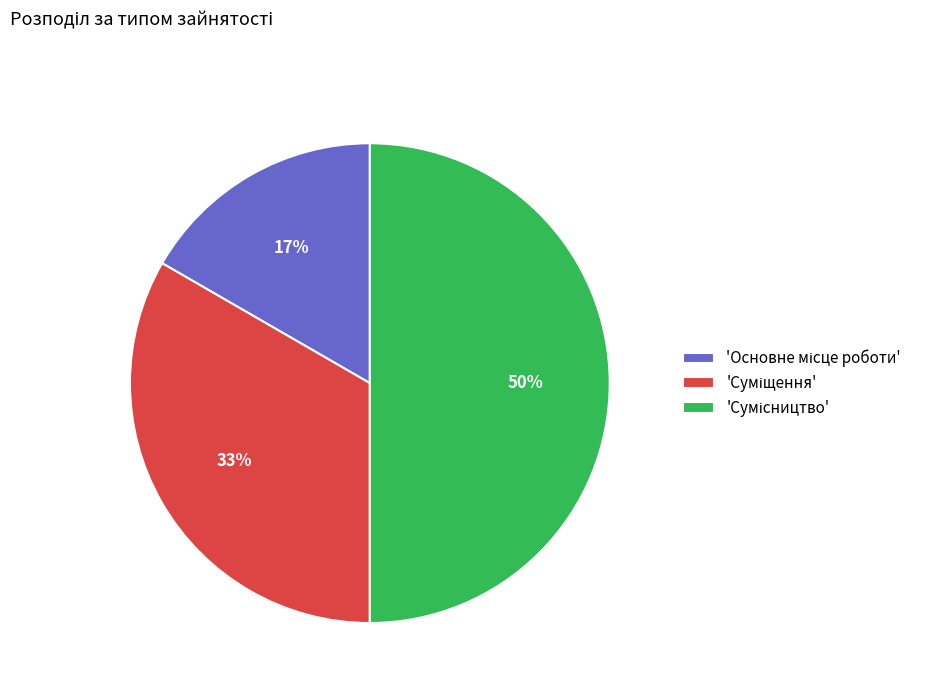

To the nearest percent, what is the difference between the largest and smallest slice percentages?

33%